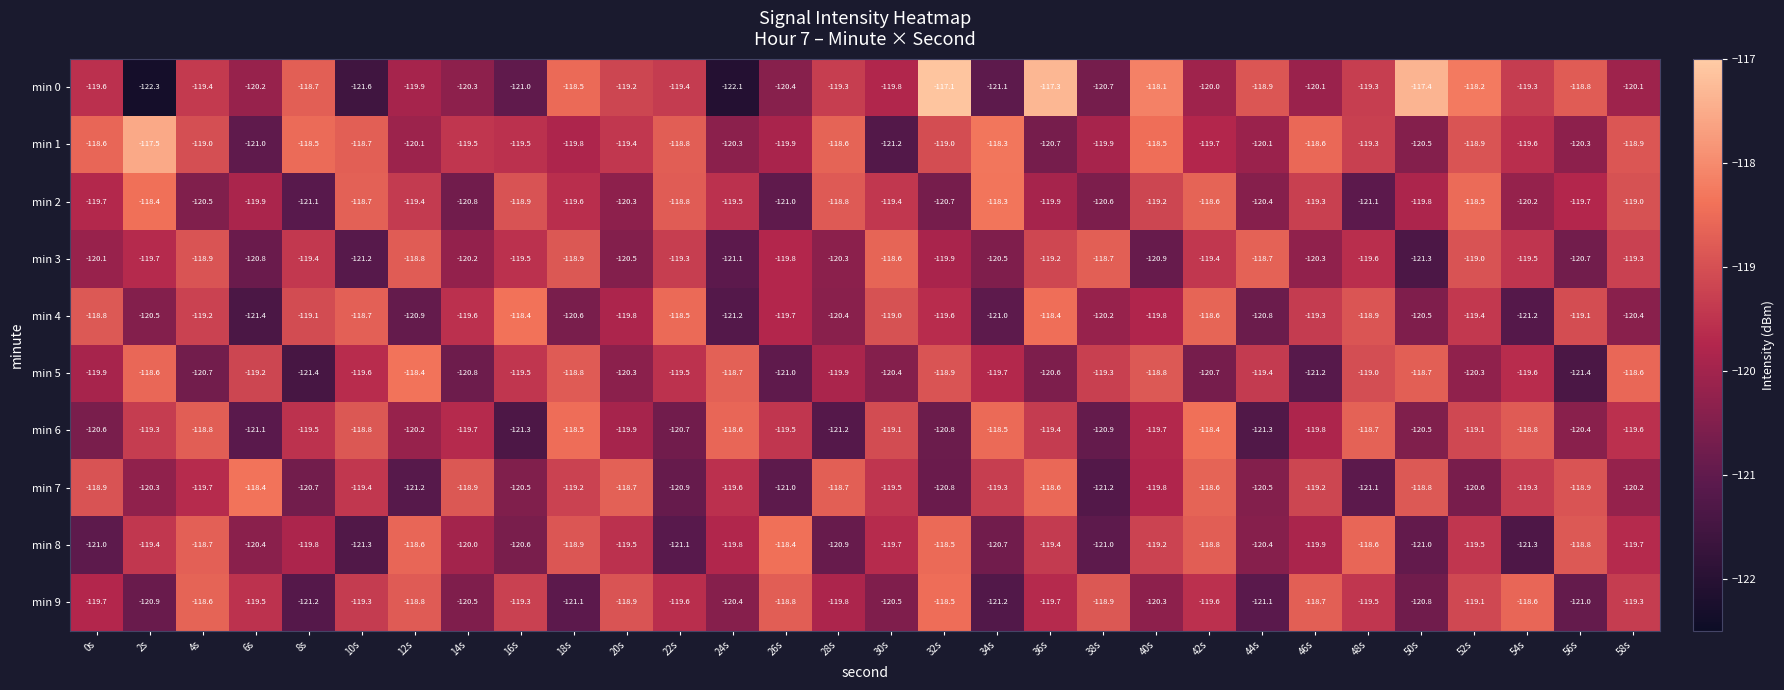

What is the smallest value displayed?

-122.3